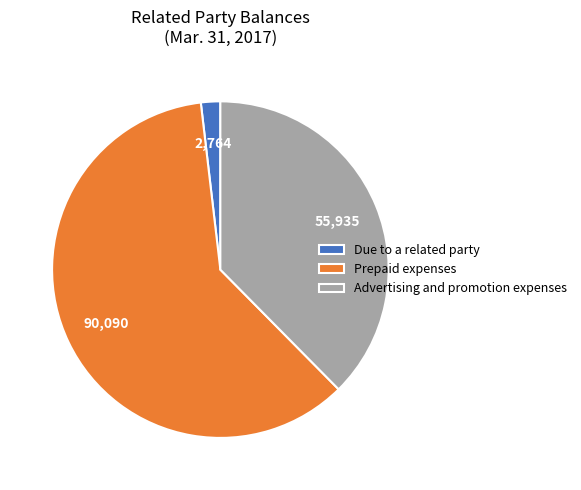

Which has a higher value, Prepaid expenses or Advertising and promotion expenses?

Prepaid expenses